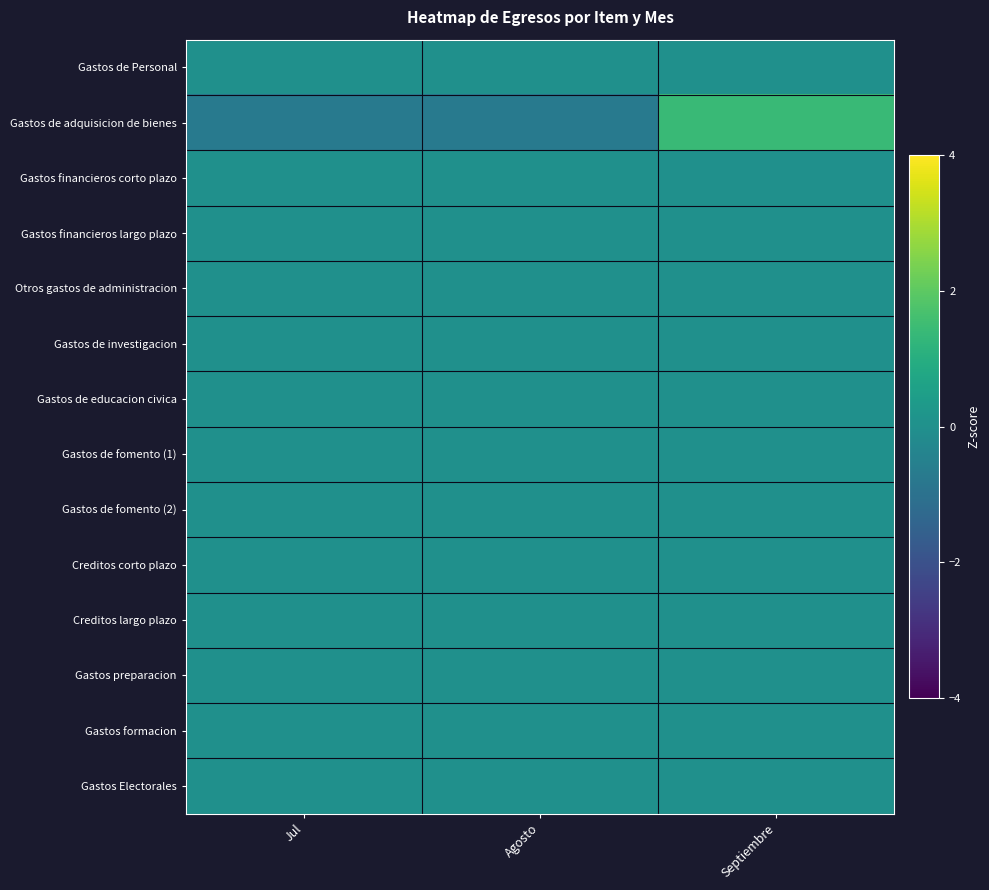

Reading left to right, extract all data points from this chart.

Gastos de Personal: Jul=0.0	Agosto=0.0	Septiembre=0.0
Gastos de adquisicion de bienes: Jul=-0.7	Agosto=-0.7	Septiembre=1.4
Gastos financieros corto plazo: Jul=0.0	Agosto=0.0	Septiembre=0.0
Gastos financieros largo plazo: Jul=0.0	Agosto=0.0	Septiembre=0.0
Otros gastos de administracion: Jul=0.0	Agosto=0.0	Septiembre=0.0
Gastos de investigacion: Jul=0.0	Agosto=0.0	Septiembre=0.0
Gastos de educacion civica: Jul=0.0	Agosto=0.0	Septiembre=0.0
Gastos de fomento (1): Jul=0.0	Agosto=0.0	Septiembre=0.0
Gastos de fomento (2): Jul=0.0	Agosto=0.0	Septiembre=0.0
Creditos corto plazo: Jul=0.0	Agosto=0.0	Septiembre=0.0
Creditos largo plazo: Jul=0.0	Agosto=0.0	Septiembre=0.0
Gastos preparacion: Jul=0.0	Agosto=0.0	Septiembre=0.0
Gastos formacion: Jul=0.0	Agosto=0.0	Septiembre=0.0
Gastos Electorales: Jul=0.0	Agosto=0.0	Septiembre=0.0